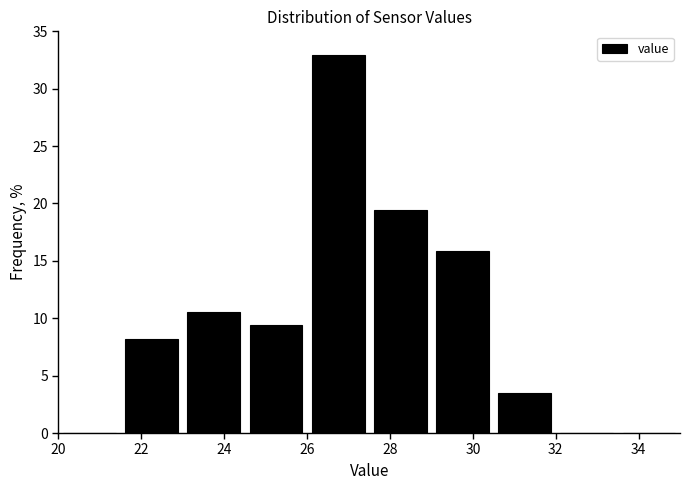

How tall is the bar that spans 21.5 to 23.0 on the x-axis? Neither the bar edges nor the heights are printed on the chart, so give them approximately, as read against the axes.

8.0